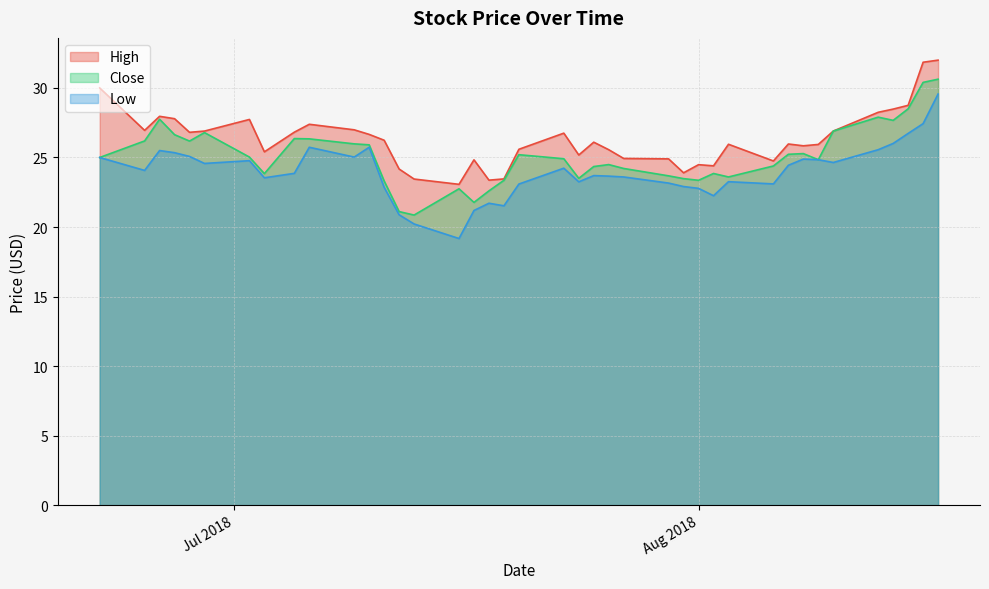

What is the highest value of the Close series?

30.6